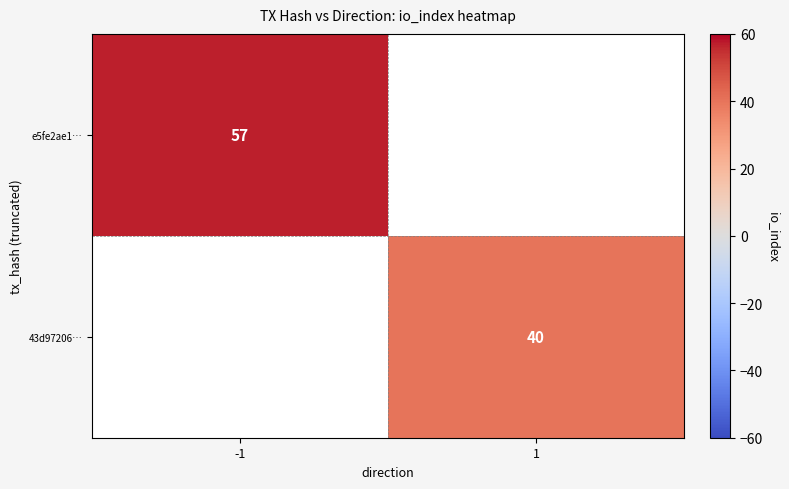

Is it true that 43d97206… equals 40 at 1?

True